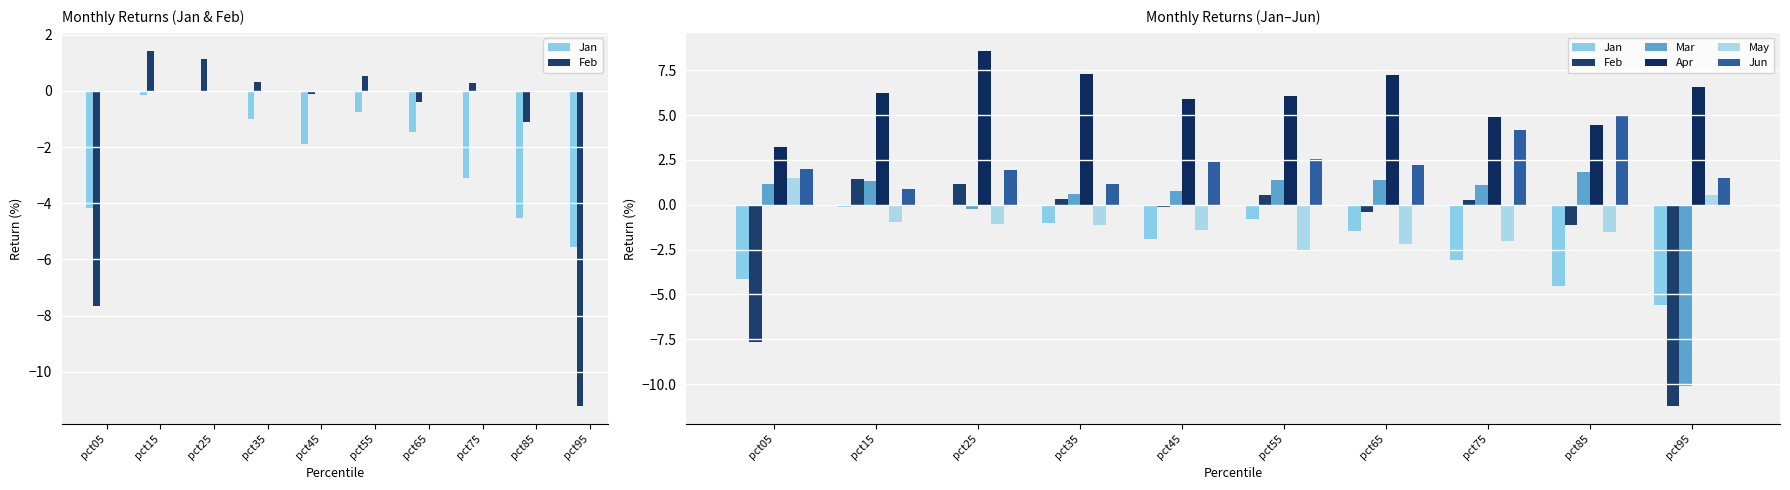

Reading left to right, transcribe all the data shown in this chart.

Jan: -4.2	-0.2	-0.0	-1.0	-1.9	-0.8	-1.5	-3.1	-4.5	-5.6
Feb: -7.7	1.4	1.1	0.3	-0.1	0.5	-0.4	0.3	-1.1	-11.2
Mar: 1.2	1.3	-0.3	0.6	0.8	1.4	1.4	1.1	1.8	-10.1
Apr: 3.2	6.2	8.6	7.3	5.9	6.1	7.3	4.9	4.4	6.6
May: 1.5	-1.0	-1.1	-1.1	-1.4	-2.6	-2.2	-2.0	-1.5	0.5
Jun: 2.0	0.9	2.0	1.2	2.4	2.6	2.2	4.2	5.0	1.5